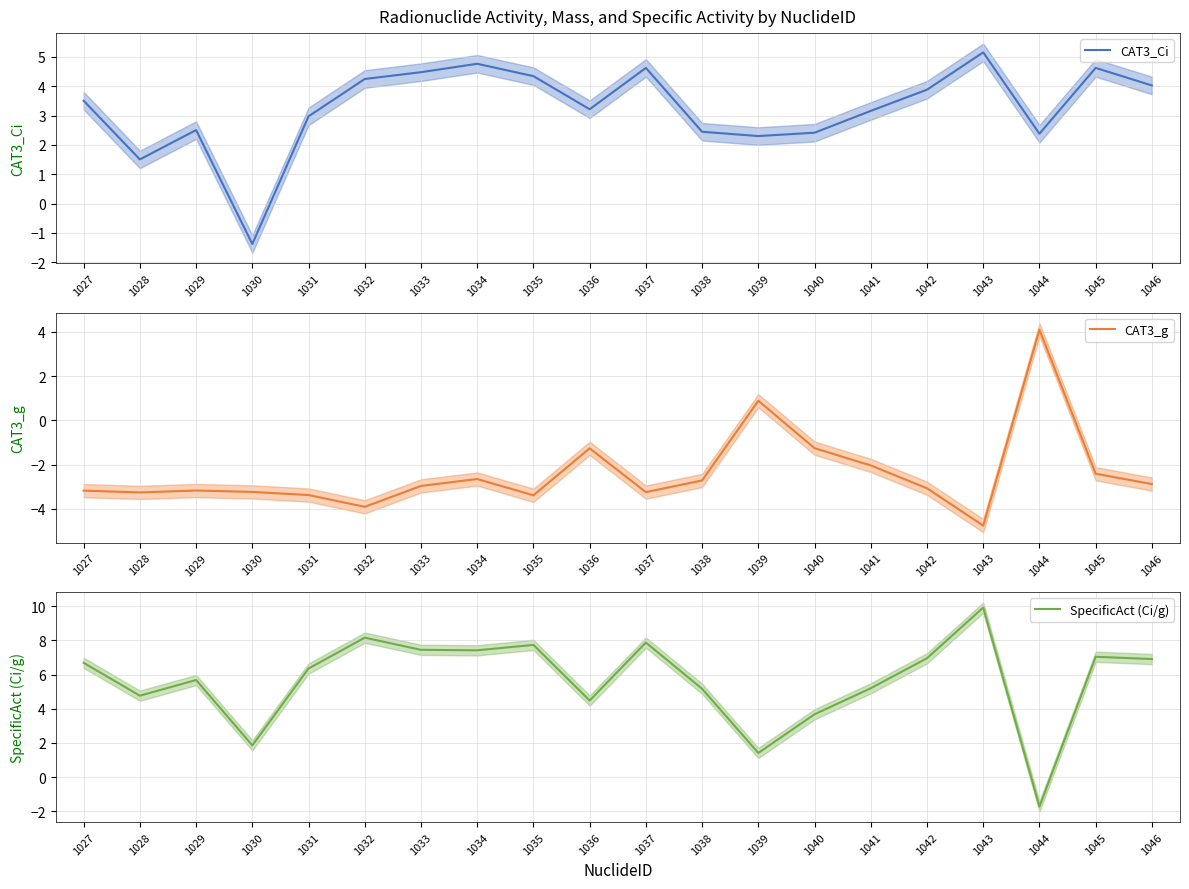

Which category has the lowest value across all series?

1043